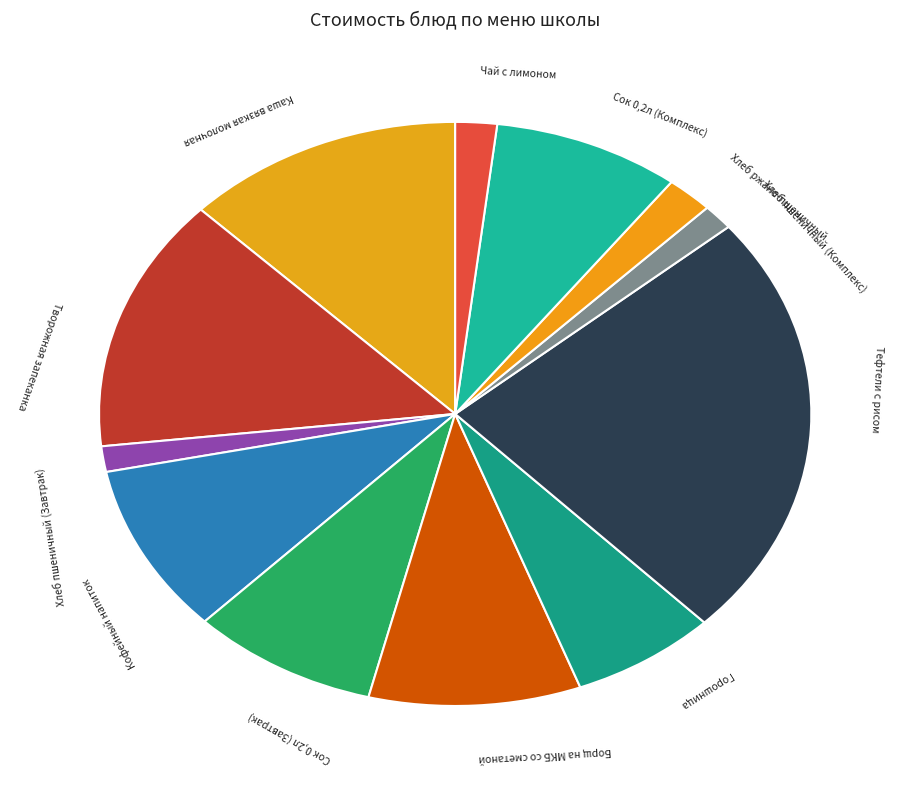

How many segments does this pie chart have?

12